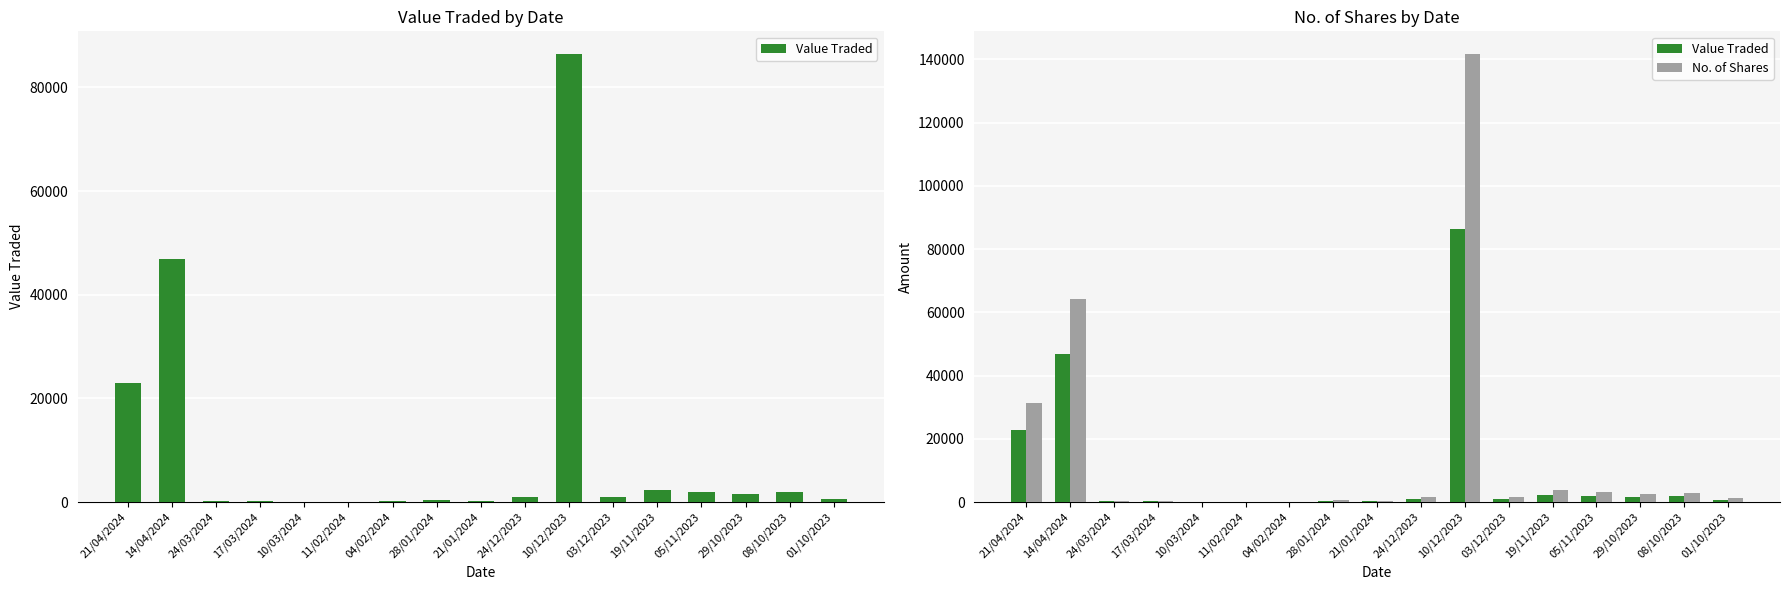

How many distinct data groups are displayed?

2